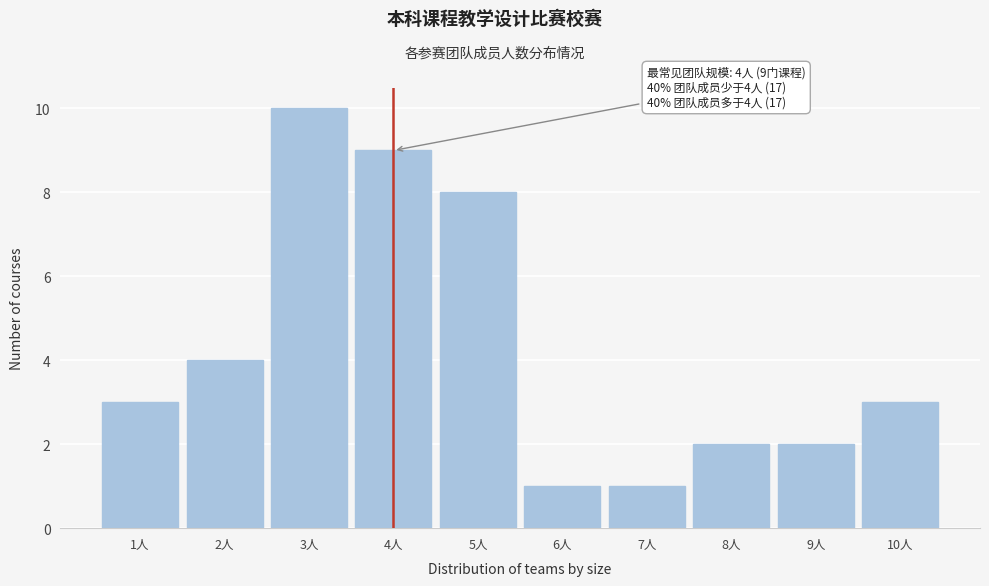

Reading left to right, transcribe all the data shown in this chart.

1人=3	2人=4	3人=10	4人=9	5人=8	6人=1	7人=1	8人=2	9人=2	10人=3